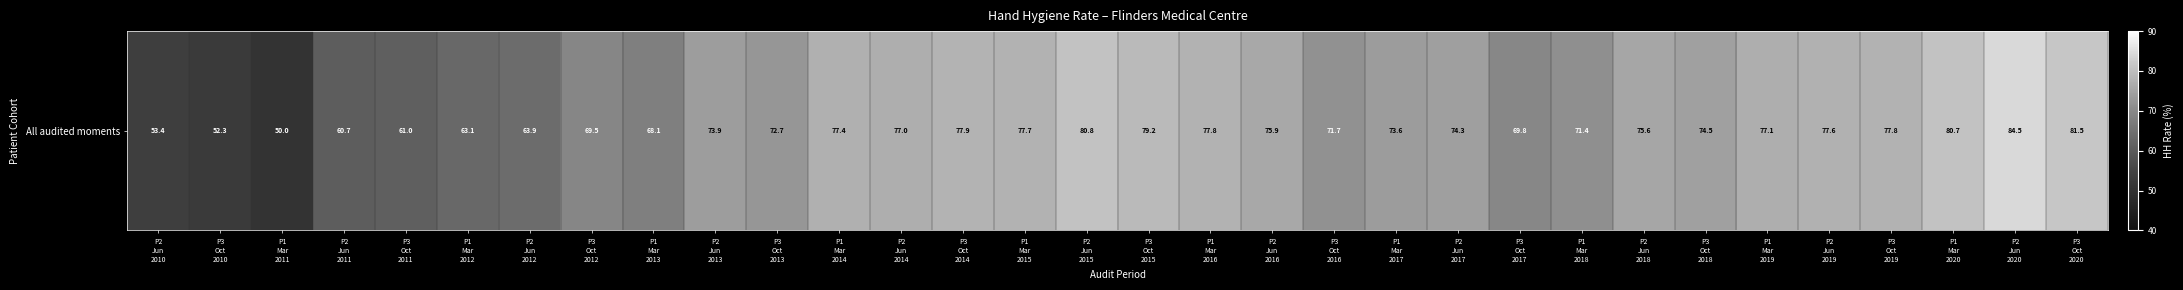

Between P3
Oct
2018 and P1
Mar
2020, which is larger?

P1
Mar
2020